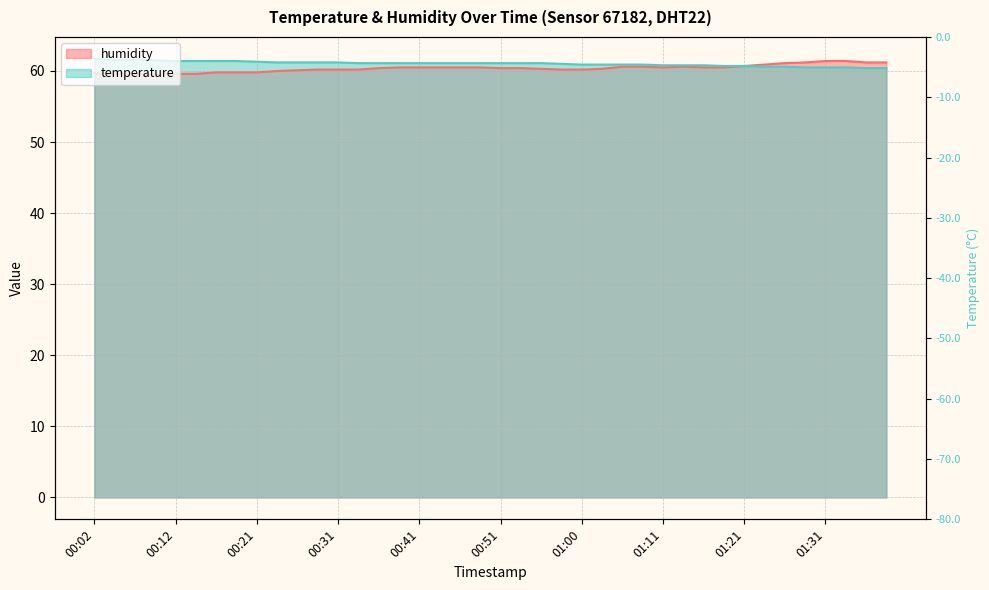

At which category does the data reach its first local valley?

00:09